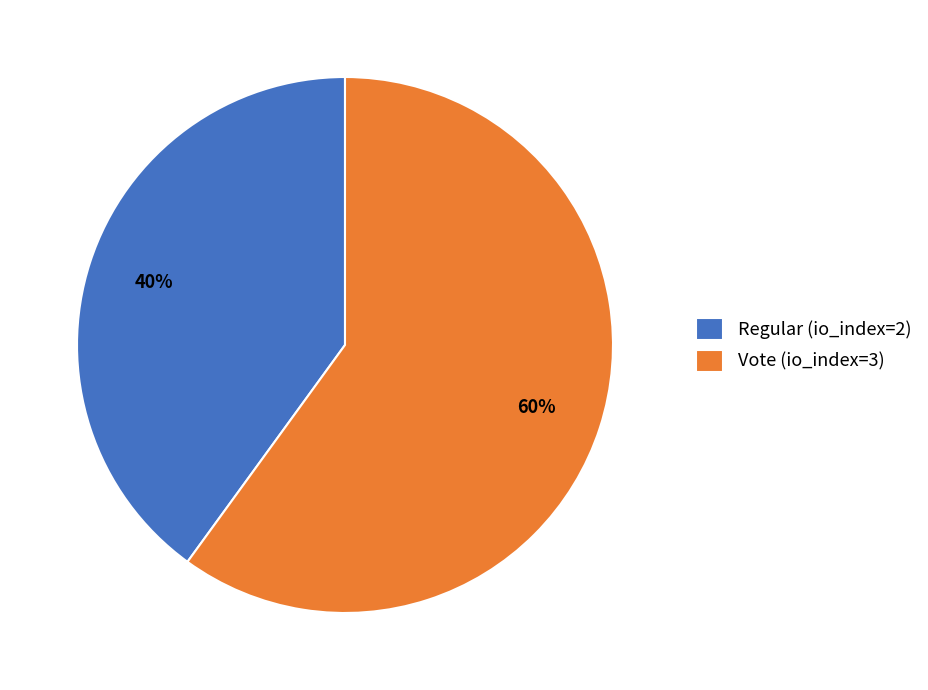

To the nearest percent, what portion does Regular (io_index=2) represent?

40%